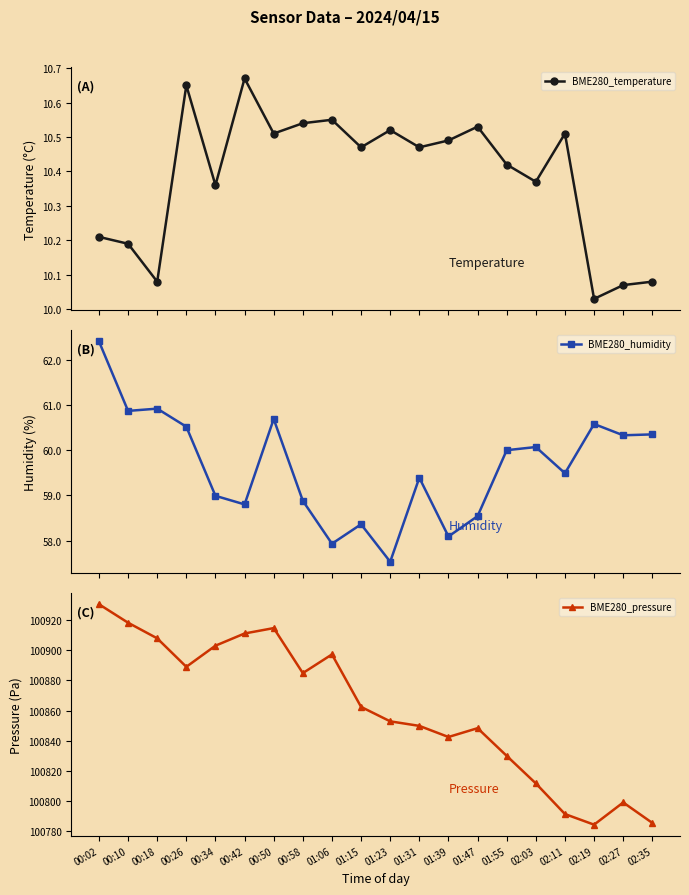

What is the average value of the BME280_pressure series?

100860.7